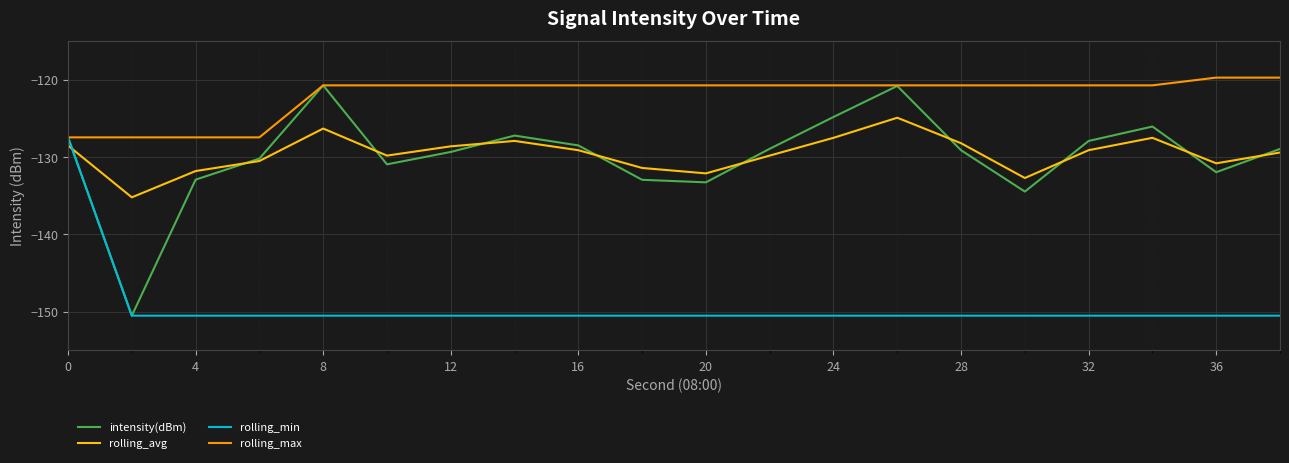

True or false: rolling_avg and rolling_max intersect in this chart.

False